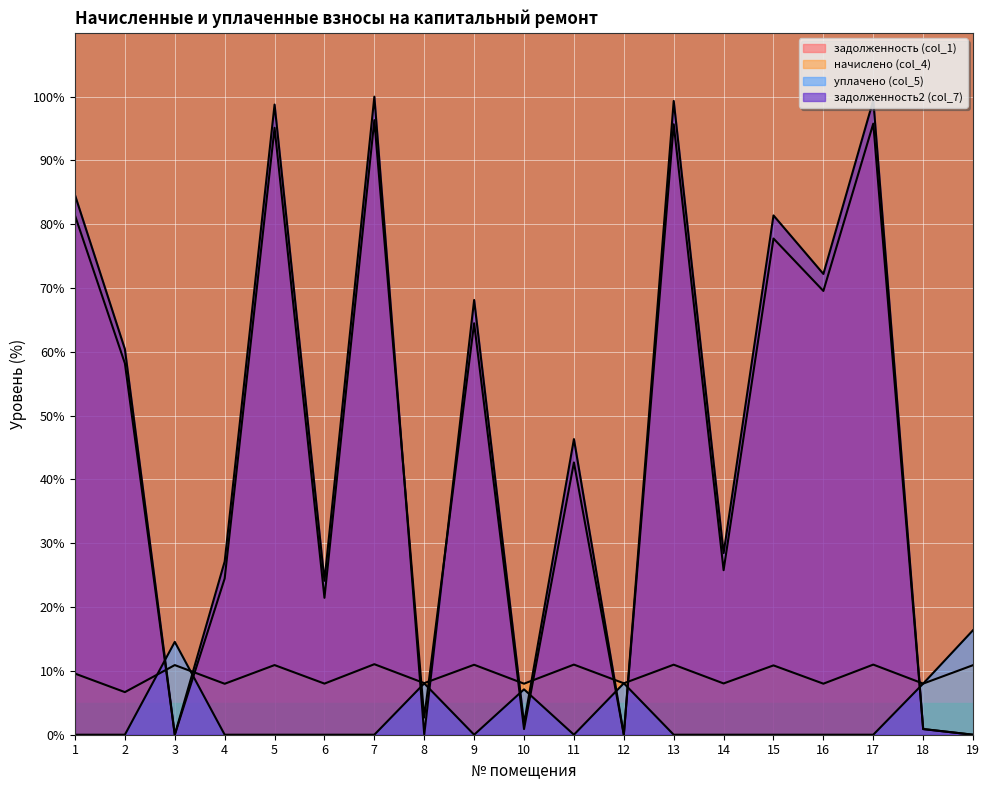

Which series has the largest range (max minus min)?

задолженность2 (col_7)